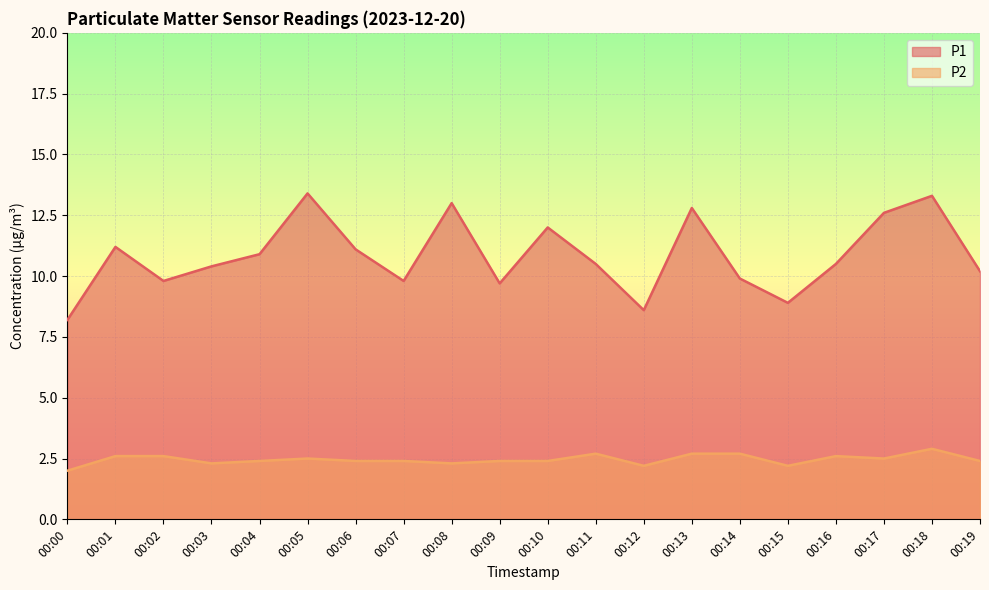

How many data points in P1 are above 10?

13